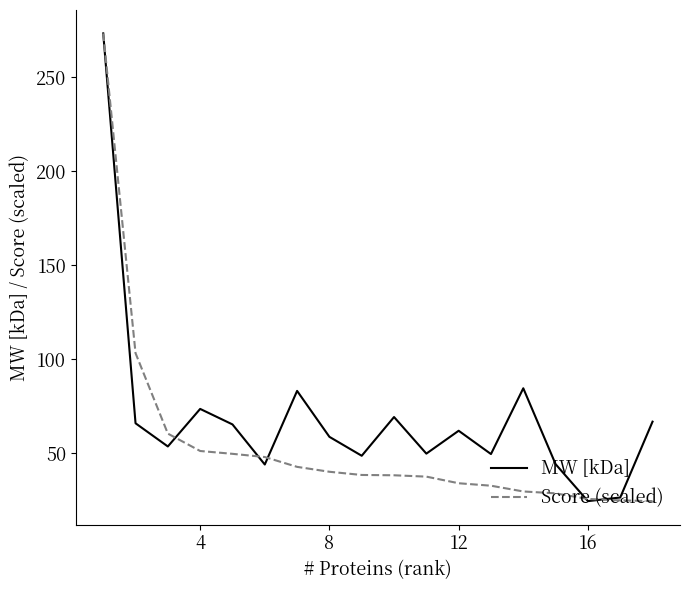

List the series in order of their overall mean, lowest first.

Score (scaled), MW [kDa]